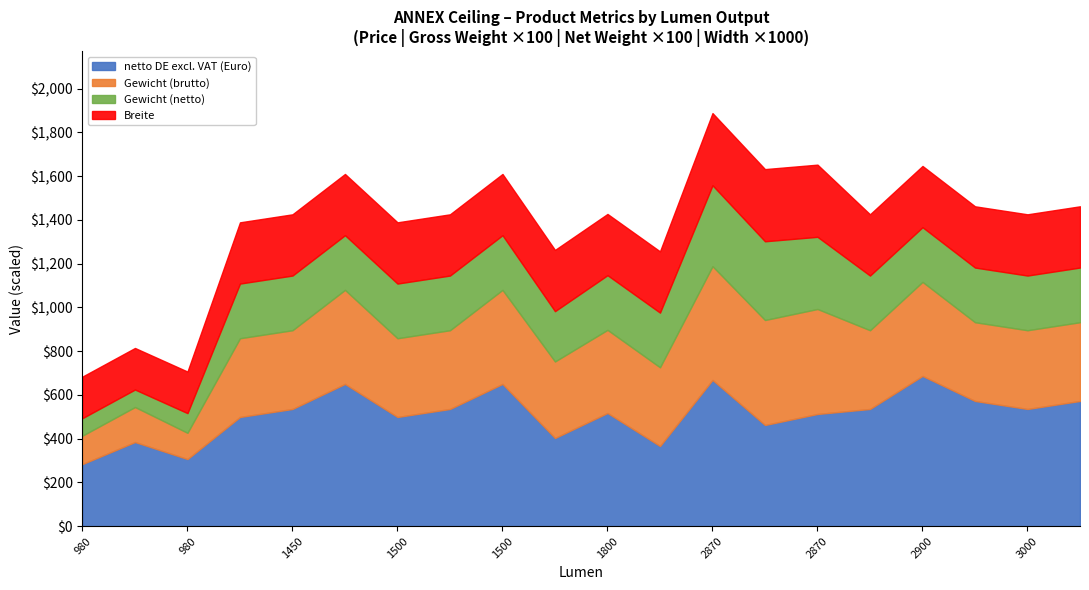

True or false: netto DE excl. VAT (Euro) has a value of 687.0 at 2900.

True